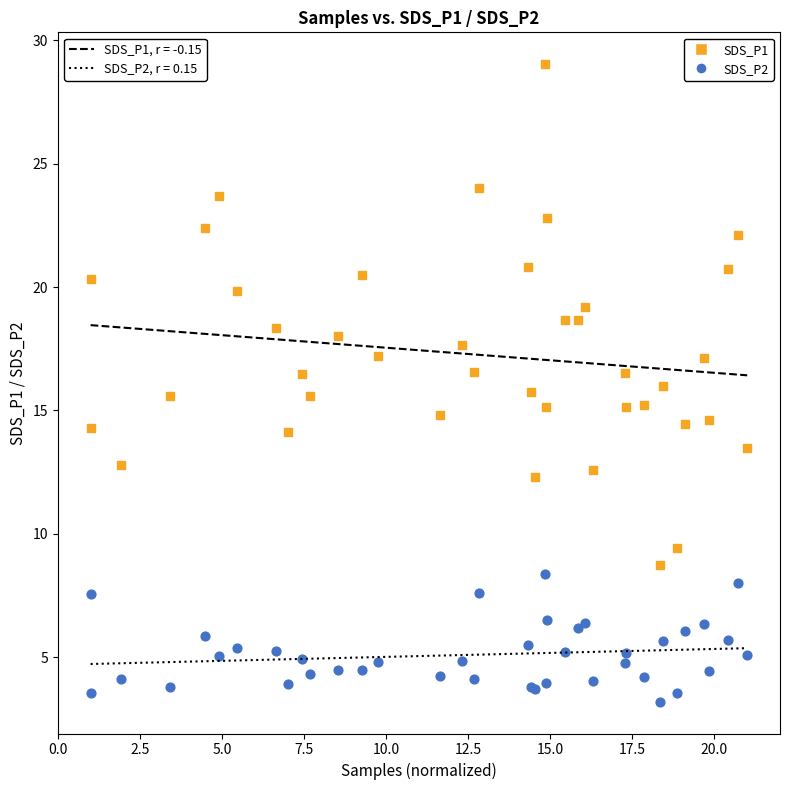

Which series contains the highest Y value?

SDS_P1